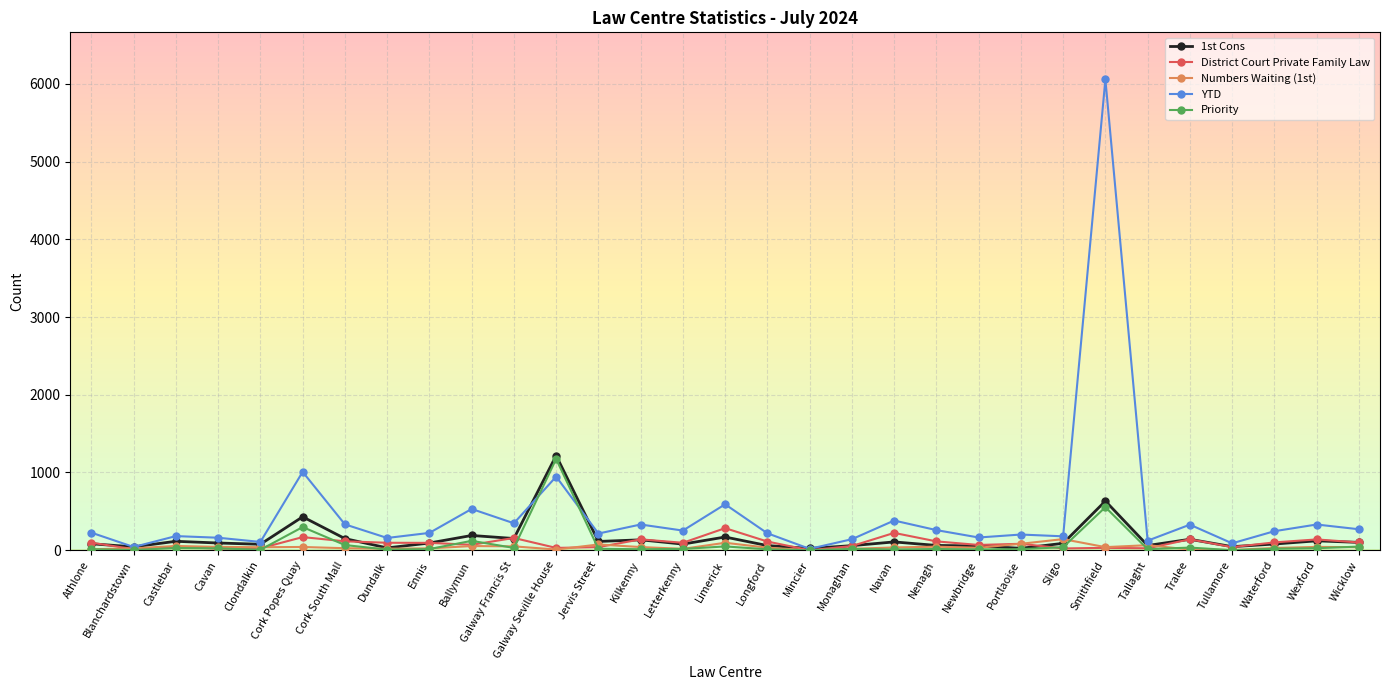

At which category is the sum across all series the highest?

Smithfield